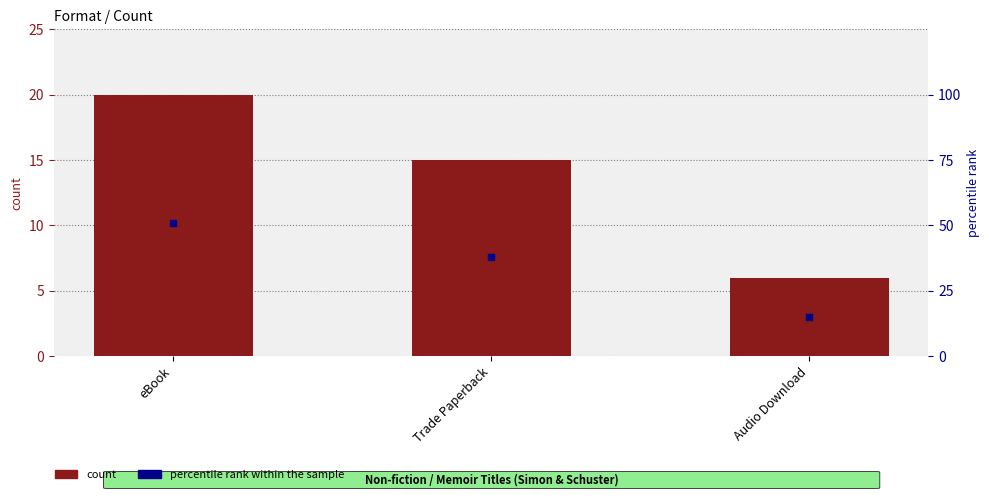

At how many categories does at least one series exceed 29?

2